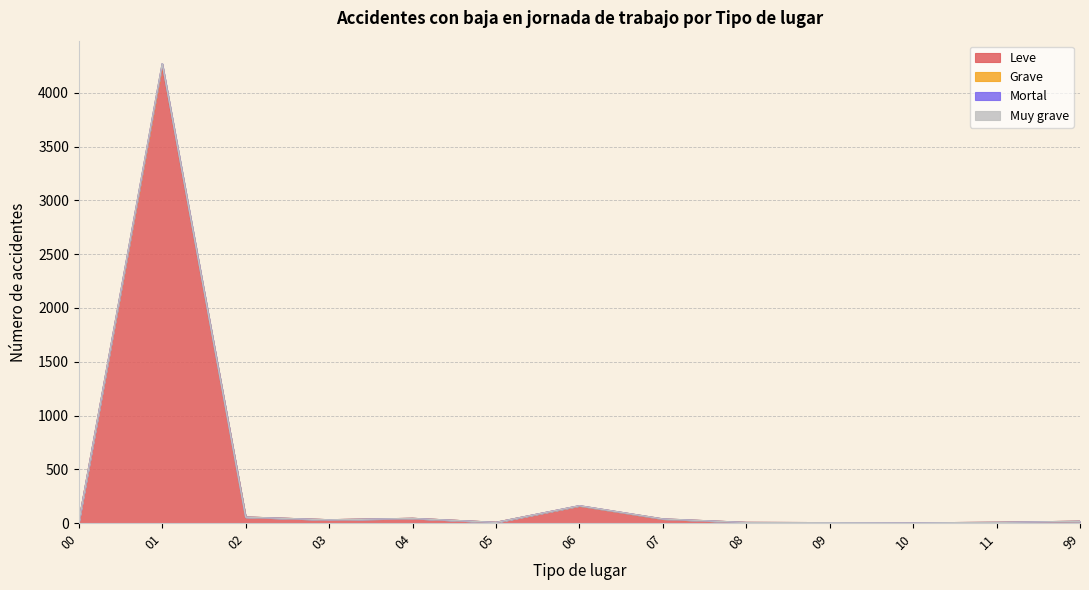

True or false: Grave has a value of 5 at 08.

True